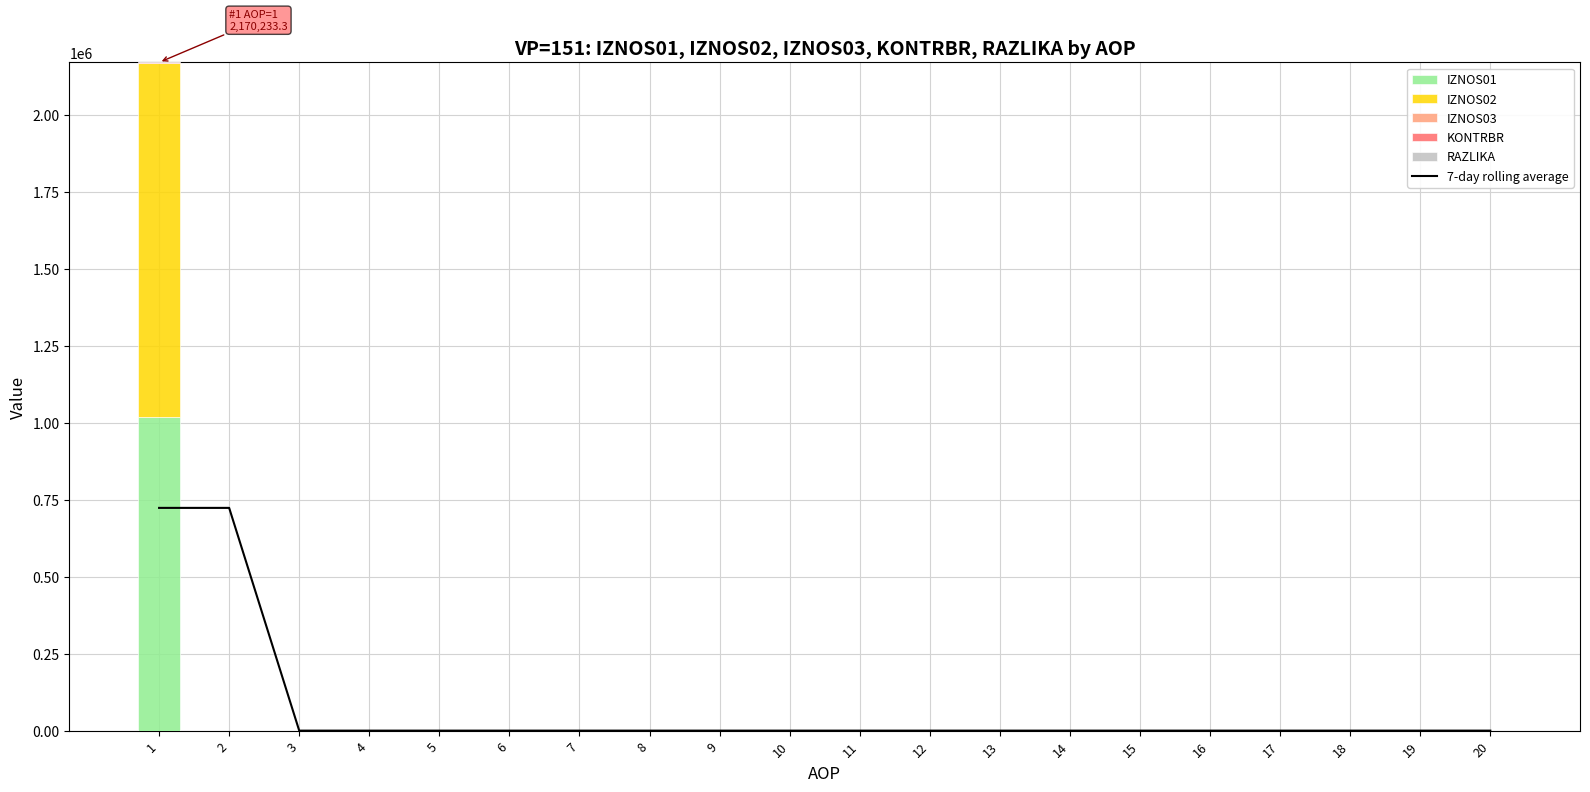

The value of IZNOS01 at 15 is 469144.1. True or false?

False